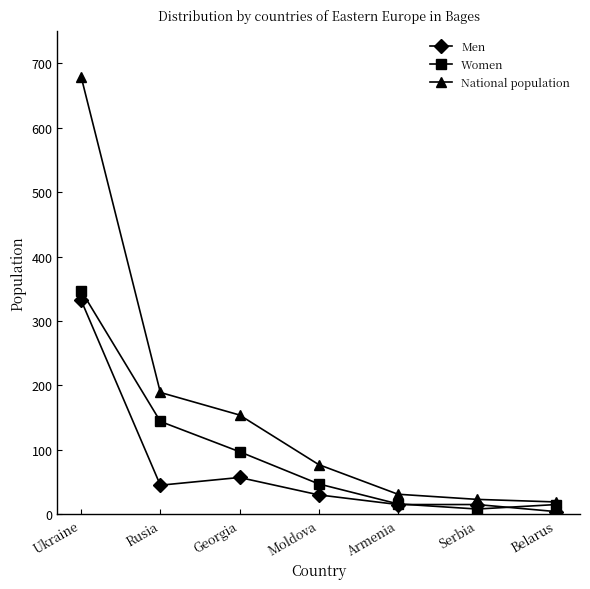

What is the spread (max minus min) of values at Serbia?

15